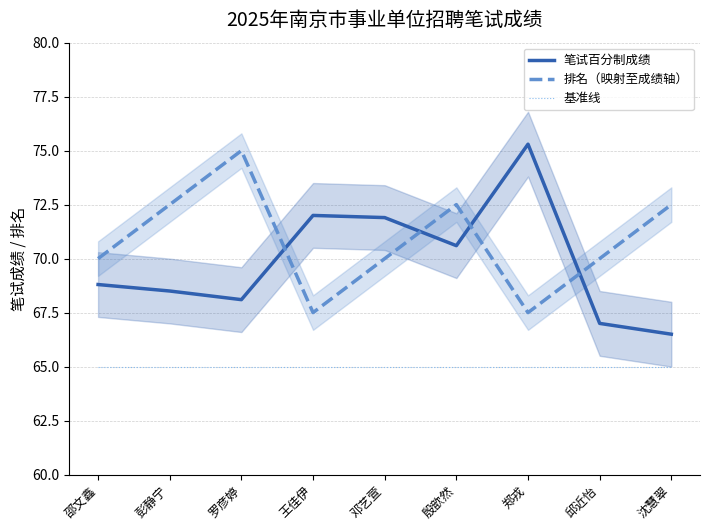

What is the value of the 基准线 point at the 9th from the left?

65.0